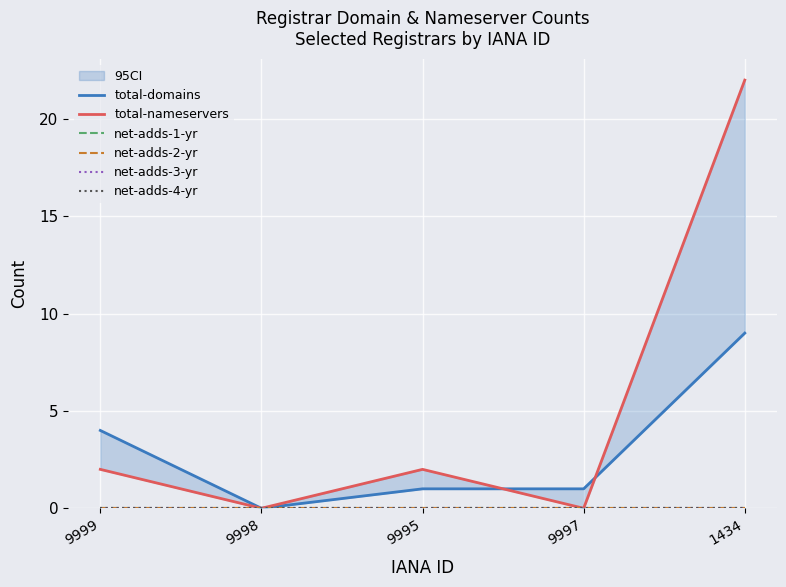

What is the total value across all series at 1434?

31